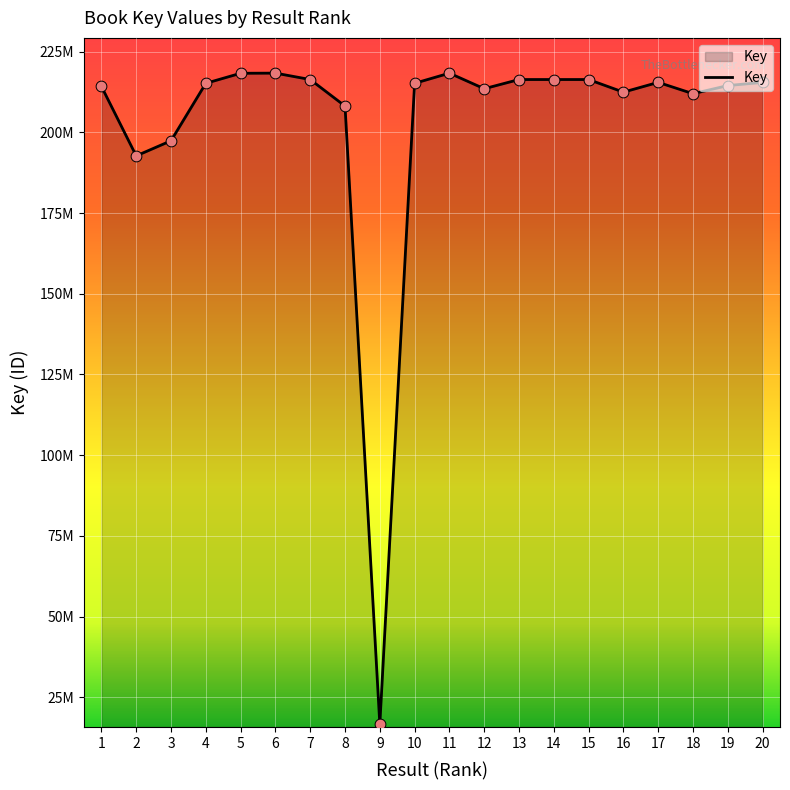

Which has a higher value, 12 or 20?

20